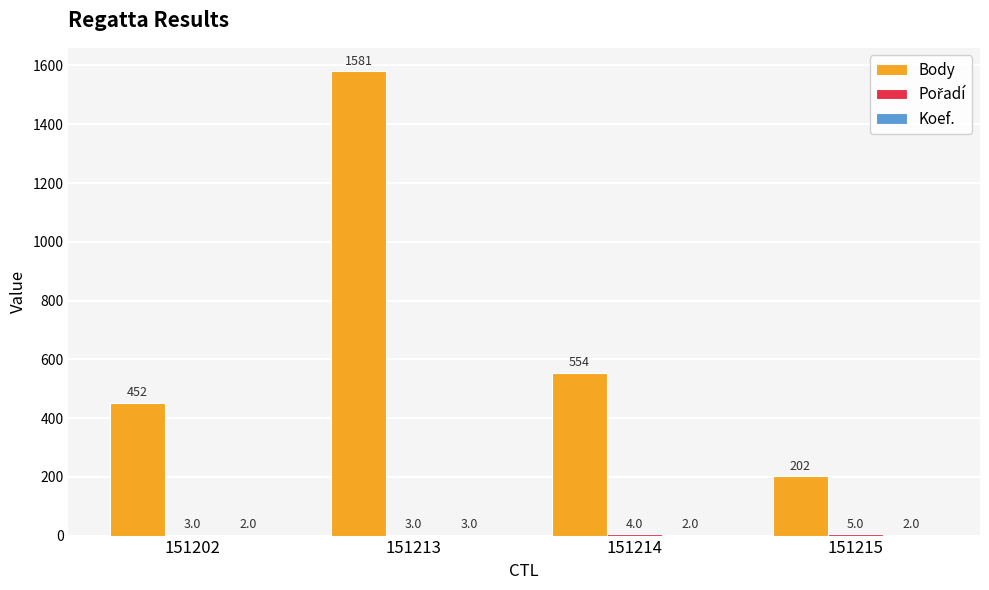

Which series has the largest total across all categories?

Body